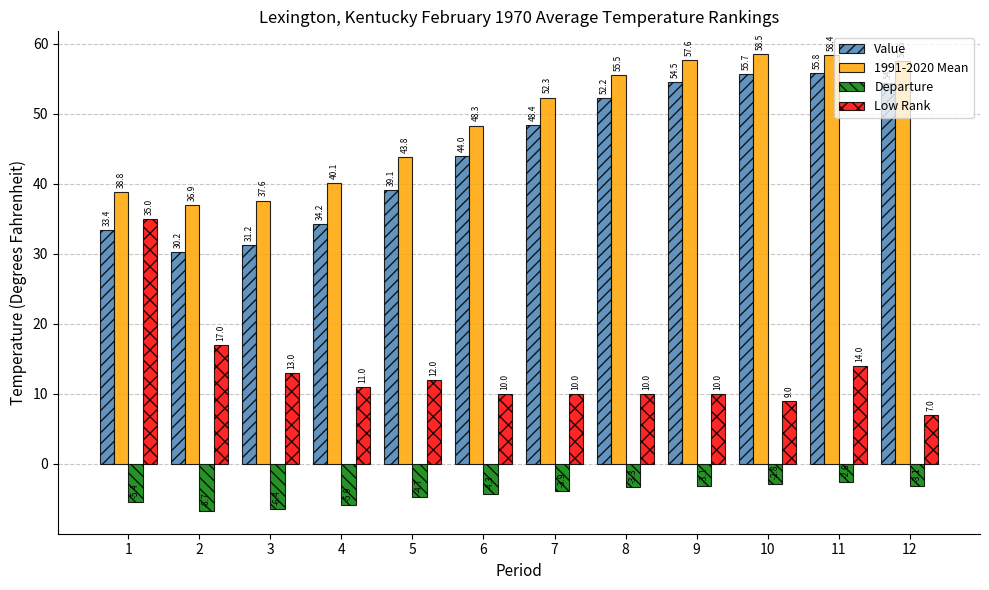

What is the total value across all series at 9?

119.0